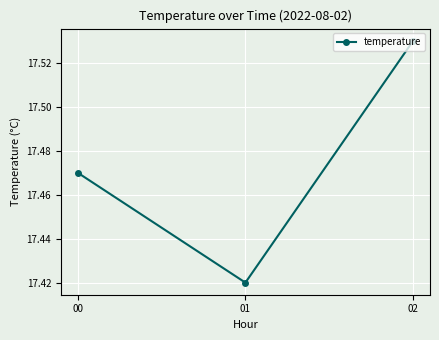

Is it true that the value at 01 is 27.7?

False